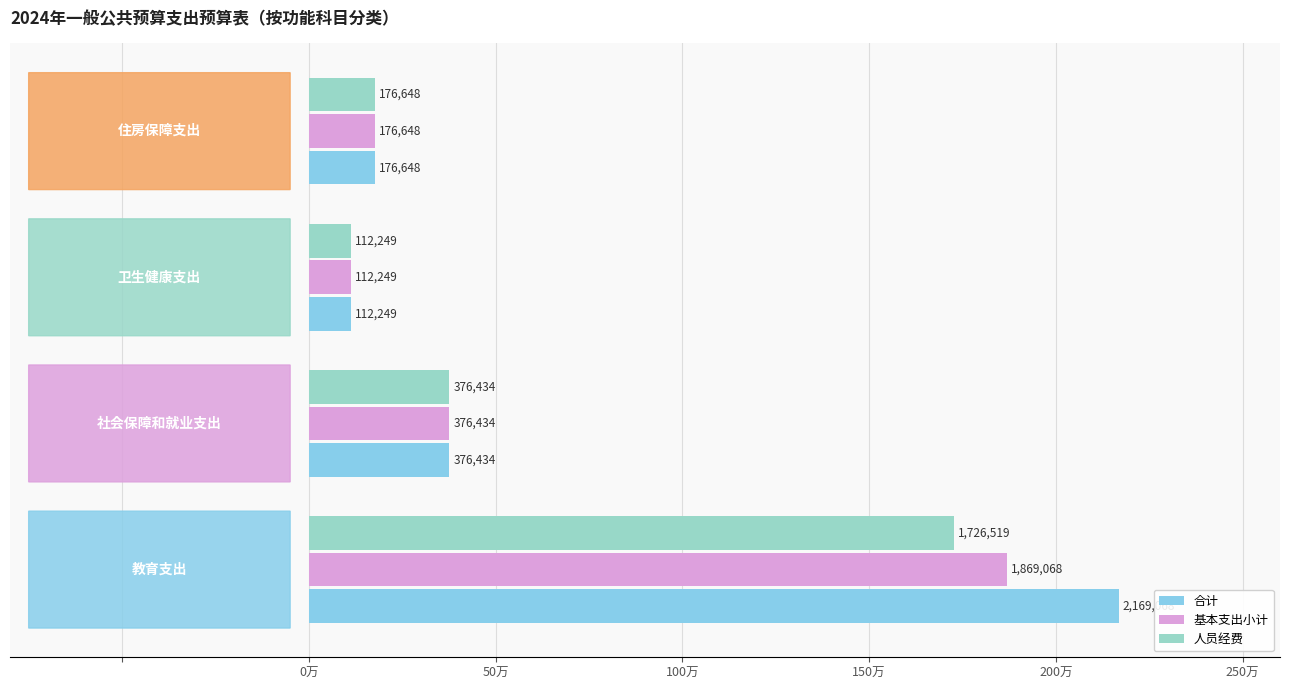

List the series in order of their overall mean, highest first.

合计, 基本支出小计, 人员经费